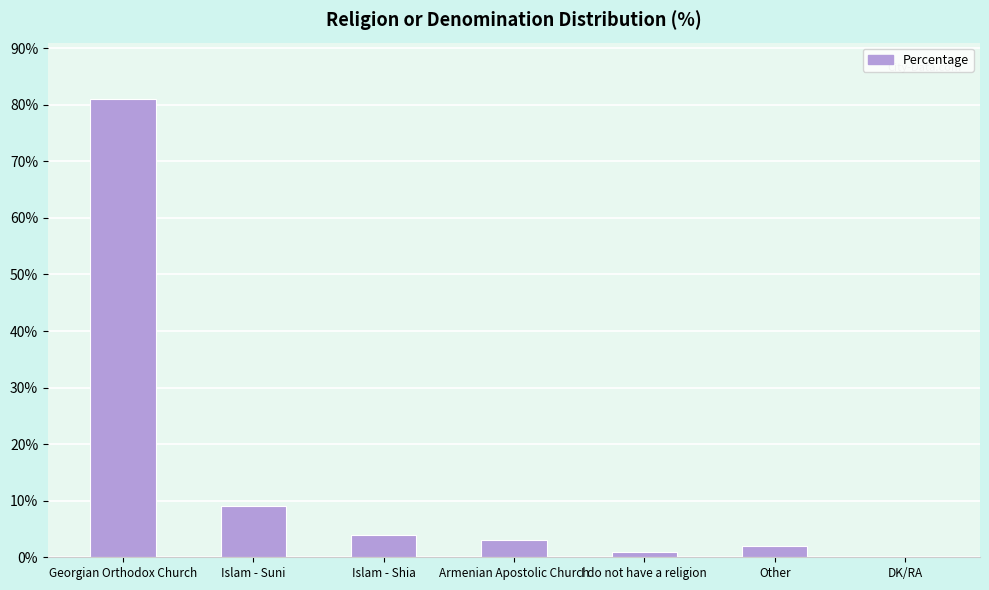

Reading right to left, list all the values displayed in this chart.

0	2	1	3	4	9	81